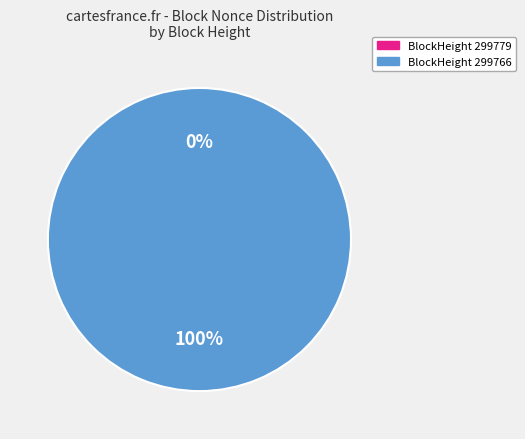

Rank the categories by value from lowest to highest.

299779, 299766